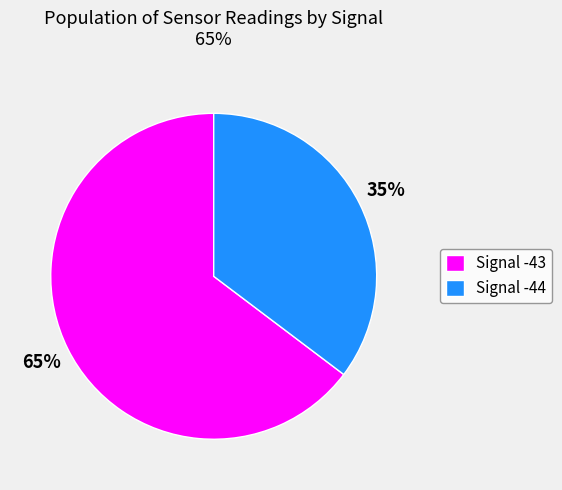

How many segments does this pie chart have?

2